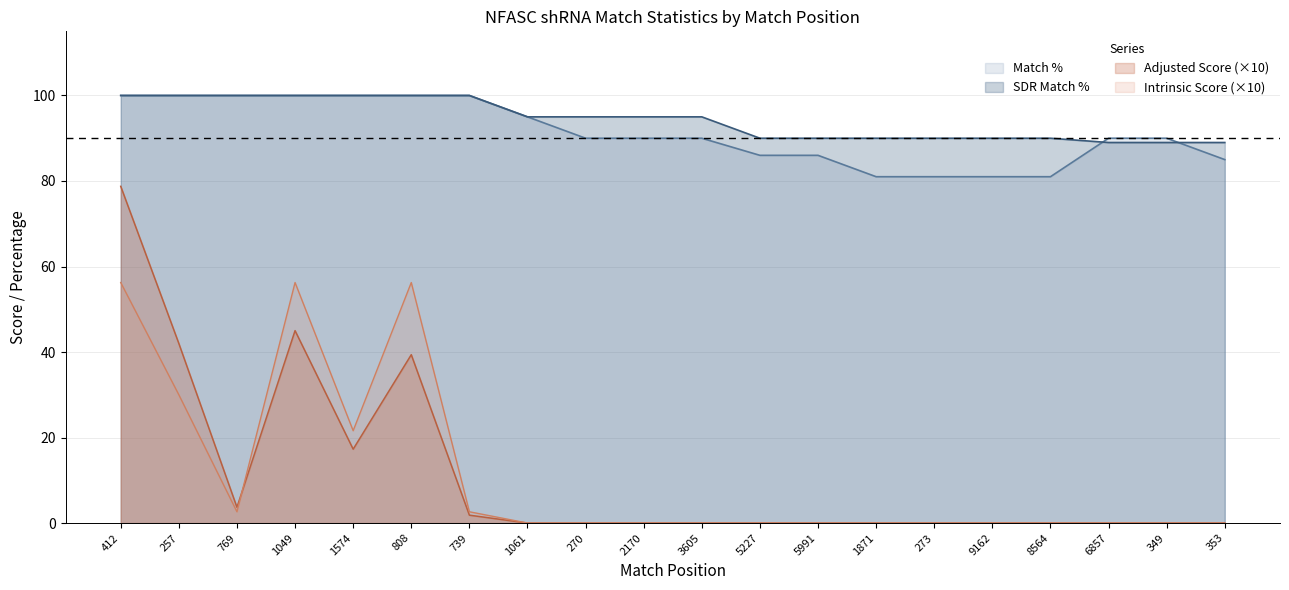

The value of Adjusted Score at 808 is 39.4. True or false?

True